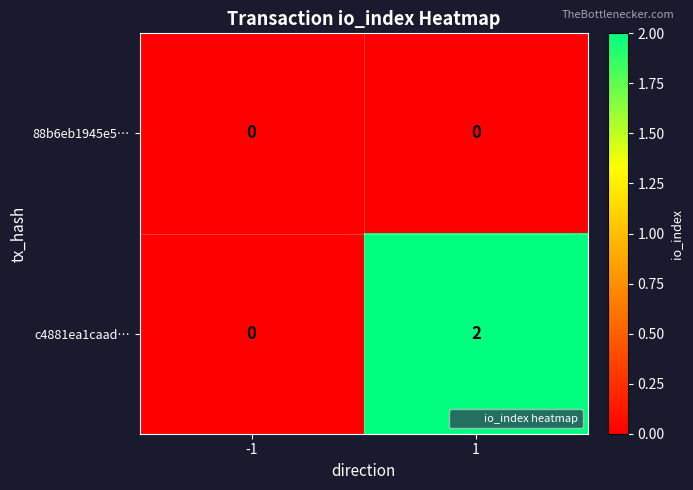

Is it true that 88b6eb1945e5… equals 0 at 1?

True